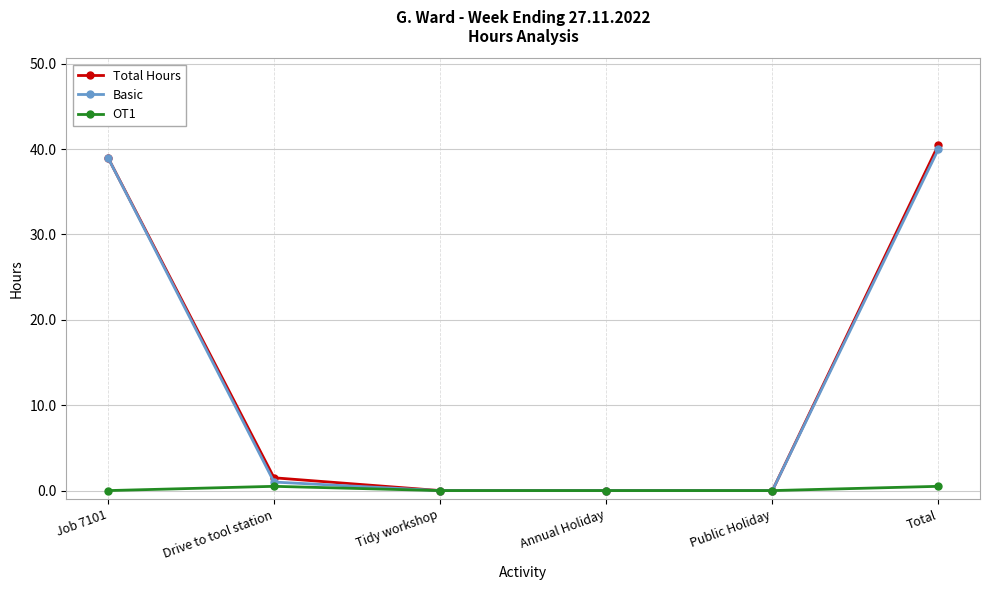

Is the value of Basic at Tidy workshop greater than the value of Total Hours at Job 7101?

No